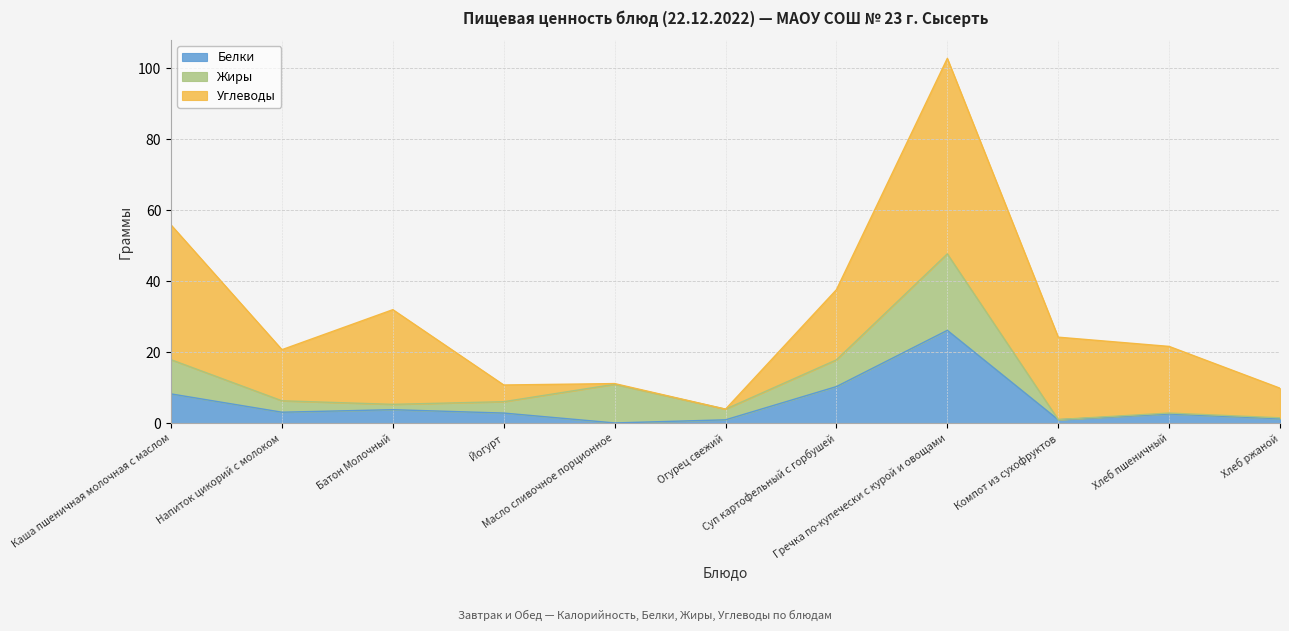

Rank the series at Масло сливочное порционное from highest to lowest value.

Жиры, Углеводы, Белки